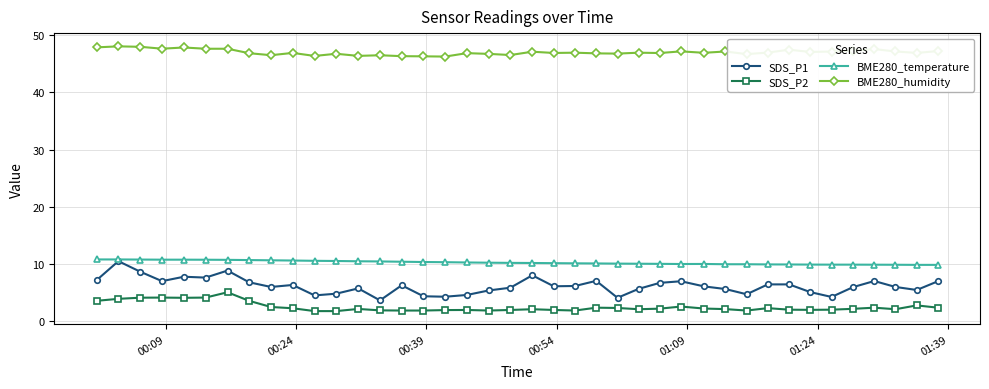

Which series has the largest total across all categories?

BME280_humidity